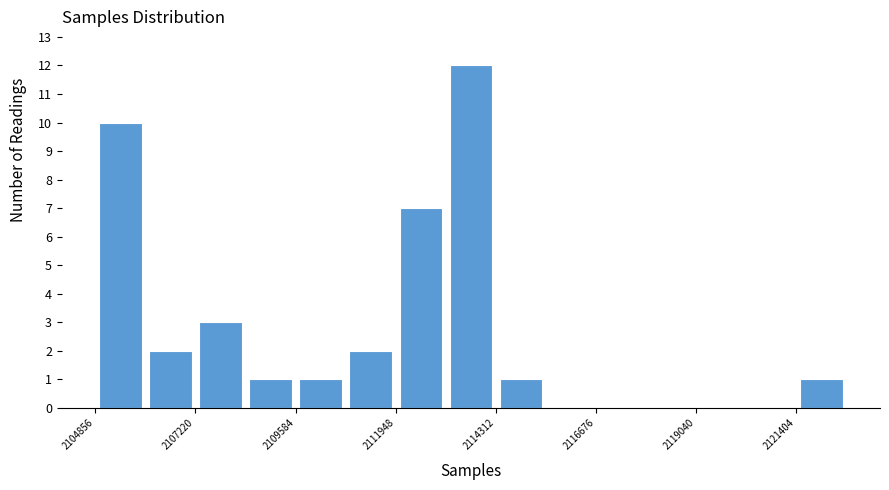

Read against the x-axis, roughly where is the centre of the tallest bar?

2113500